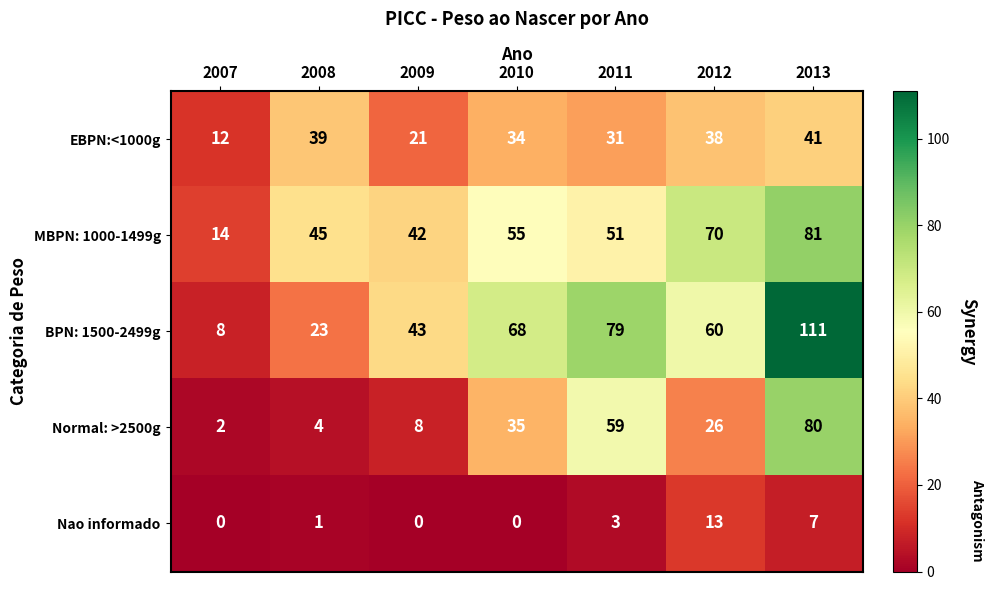

Between 2009 and 2011, which series saw the biggest shift?

Normal: >2500g